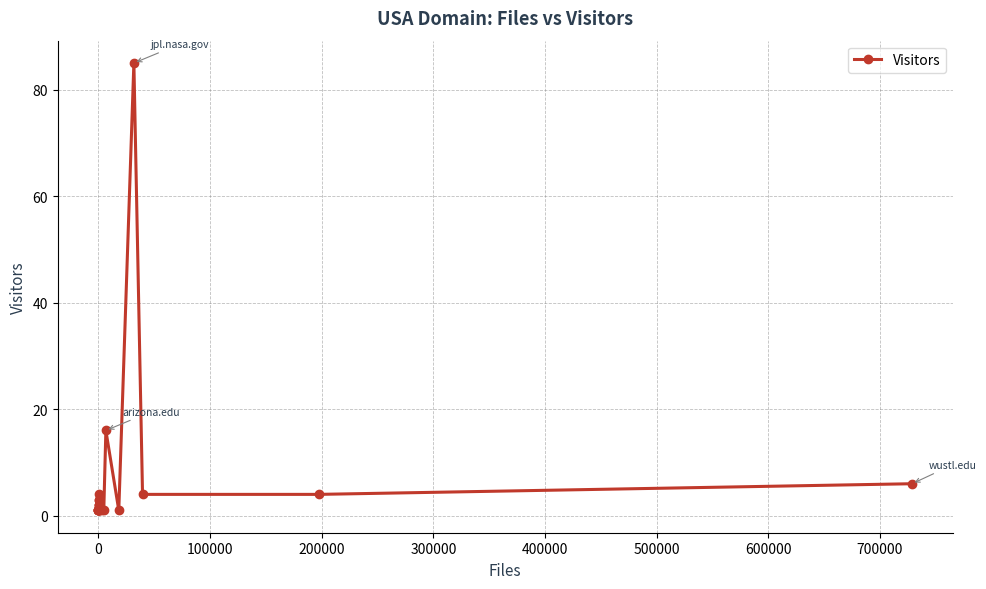

Reading right to left, what are all the values shown in this chart?

6	4	4	85	1	16	1	1	1	4	3	1	3	2	1	2	2	1	1	1	1	1	1